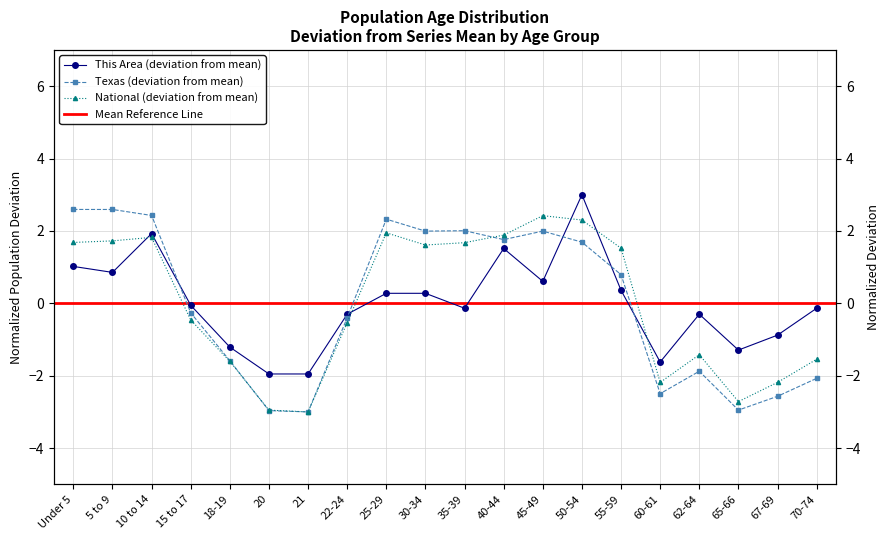

List the series in order of their peak value, highest first.

This Area, Texas, National